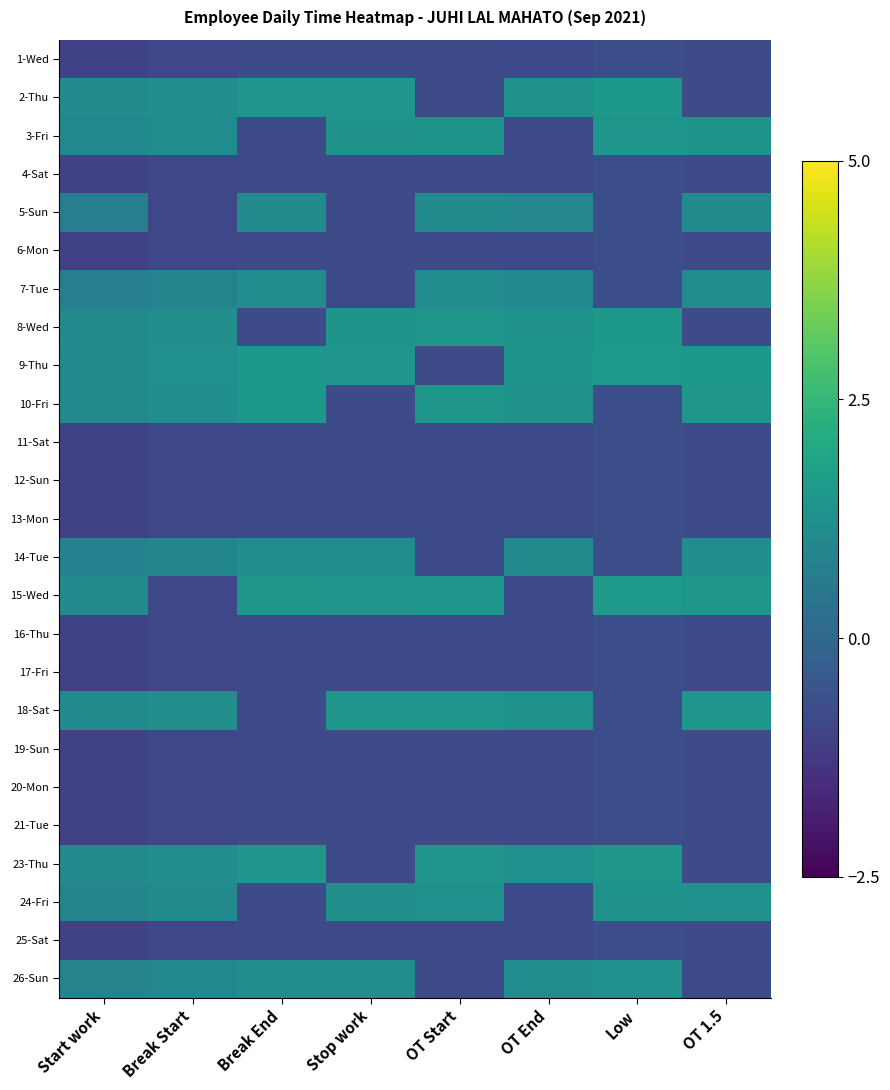

Count the number of data series in this chart.

25